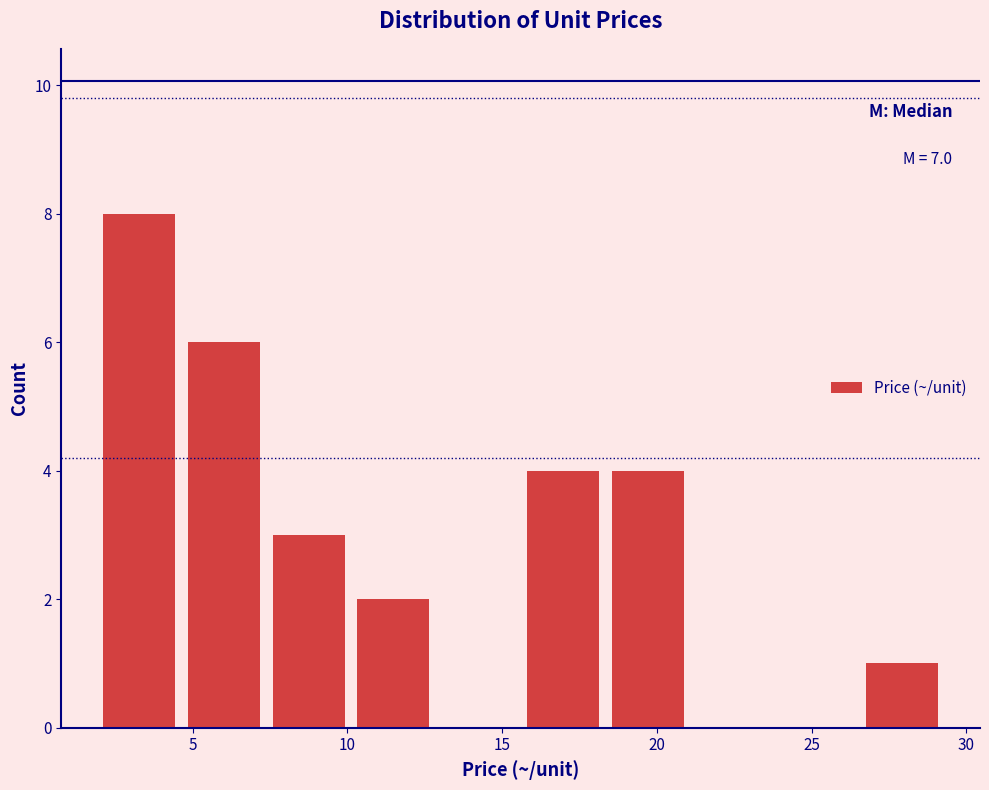

Over which range of the x-axis is the bar tallest?

2.0 to 4.5